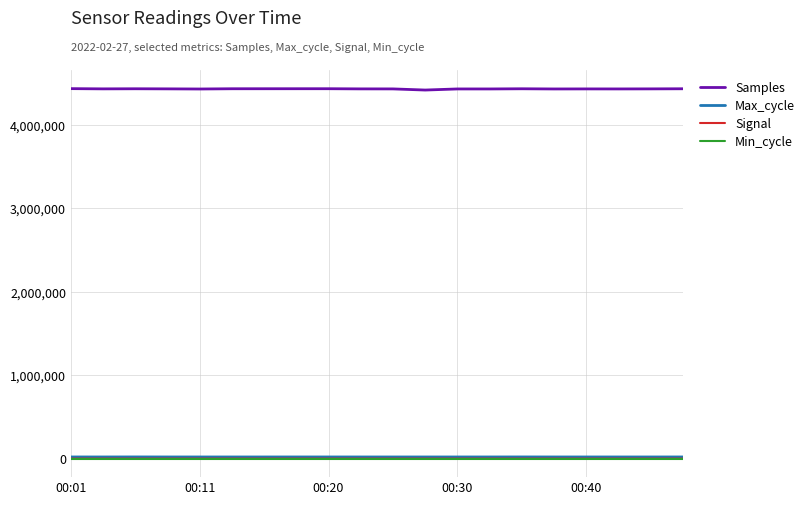

True or false: Samples and Min_cycle cross at least once.

False